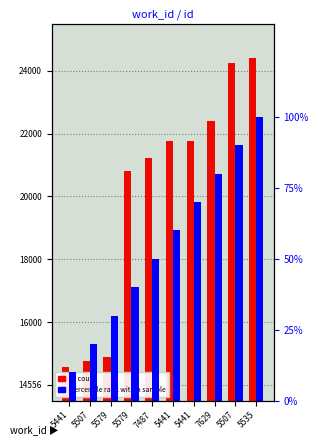

What is the label of the 6th bar from the right?

7487